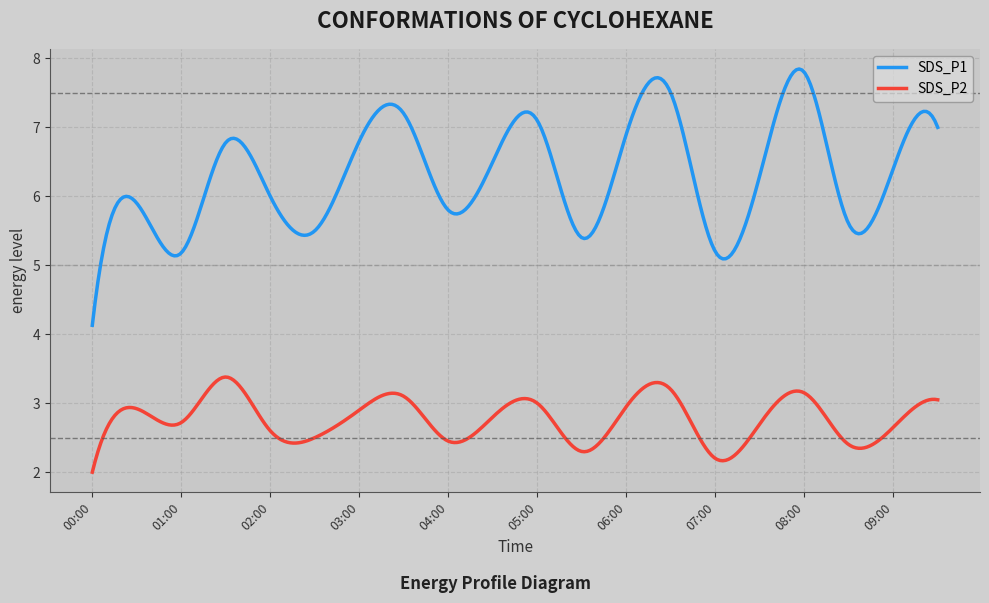

Which series has the largest total across all categories?

SDS_P1